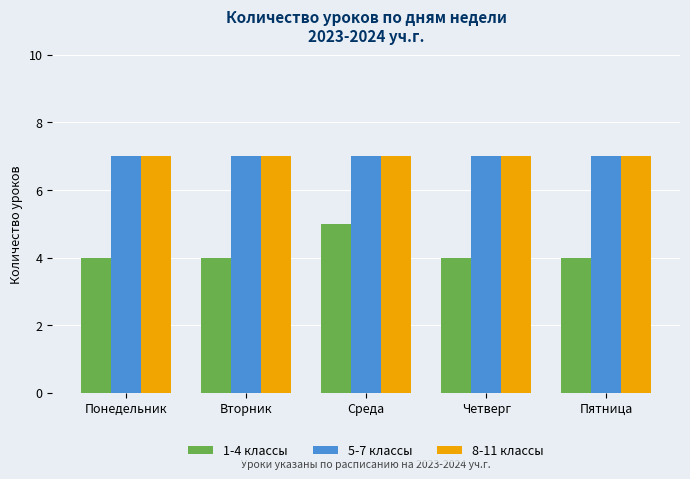

What is the approximate value of 1-4 классы at Вторник?

4